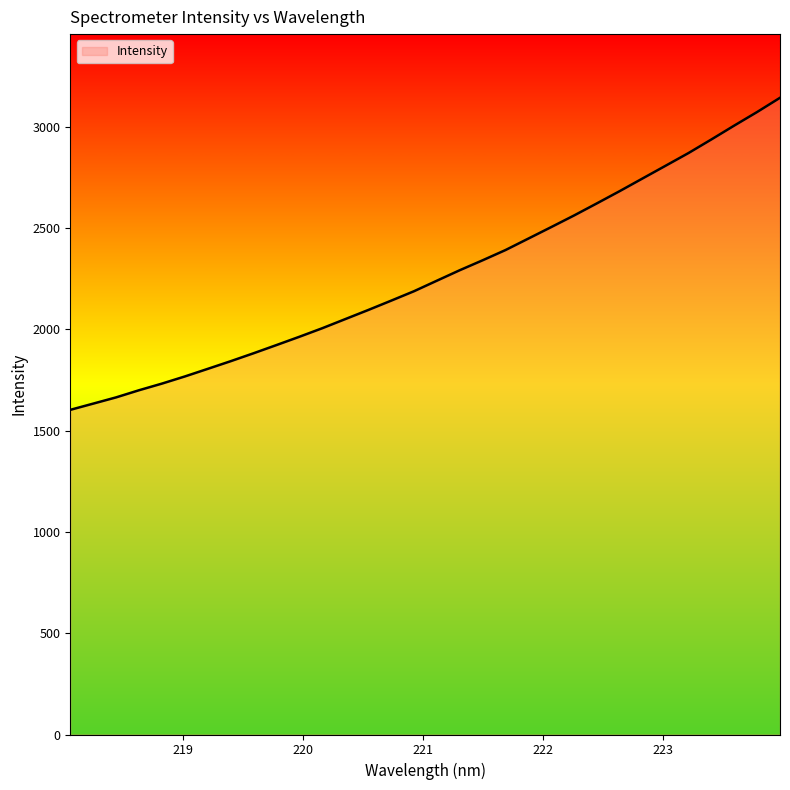

What is the difference between the maximum and minimum values?

1540.7